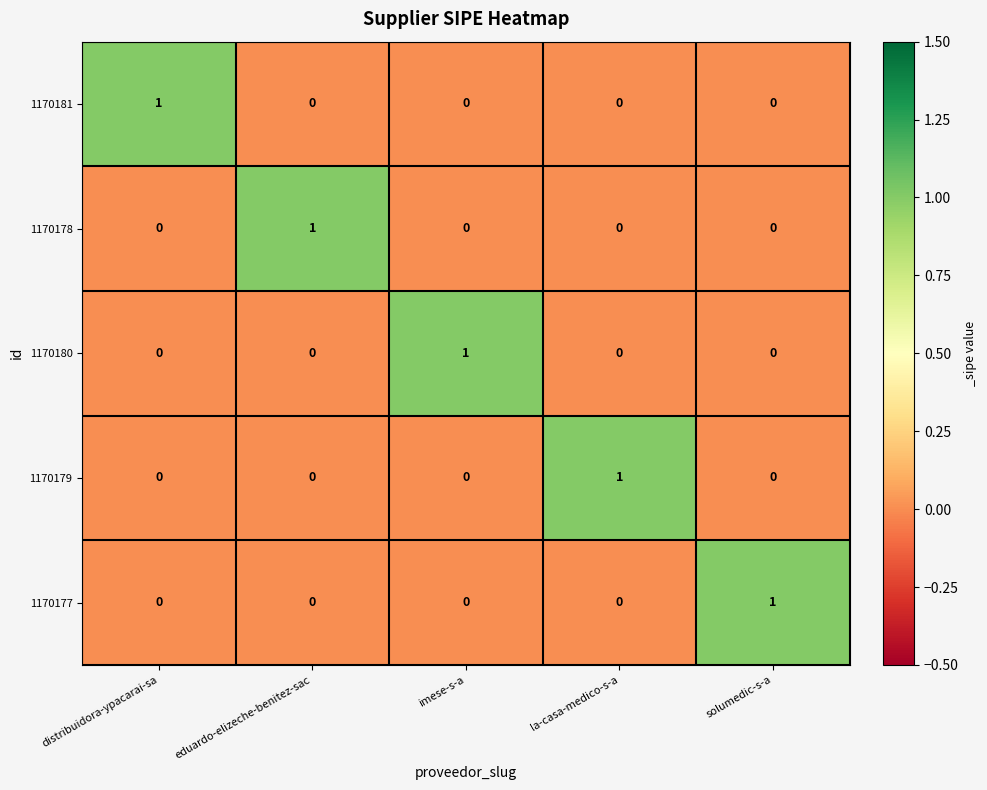

At how many categories does at least one series exceed 0?

5